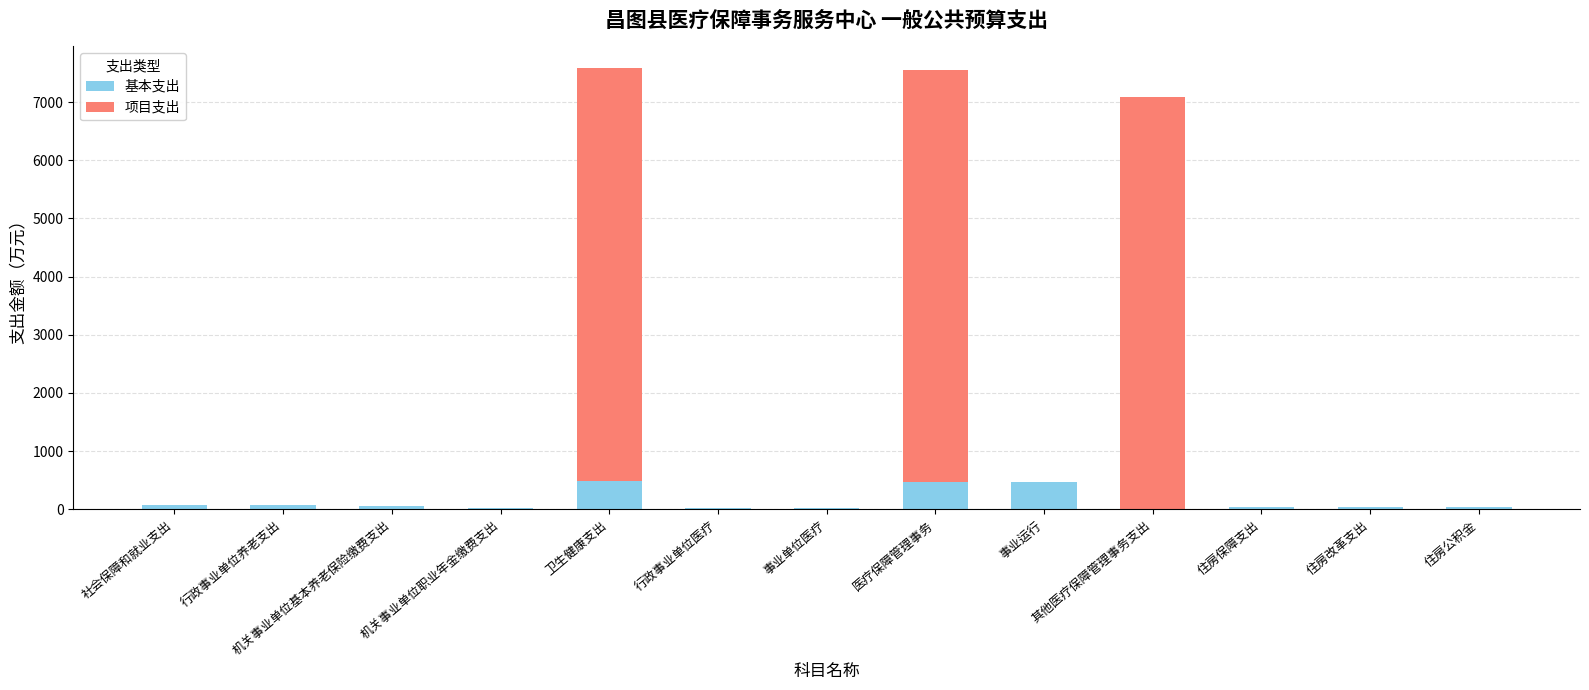

What is the maximum value for 基本支出?

488.3